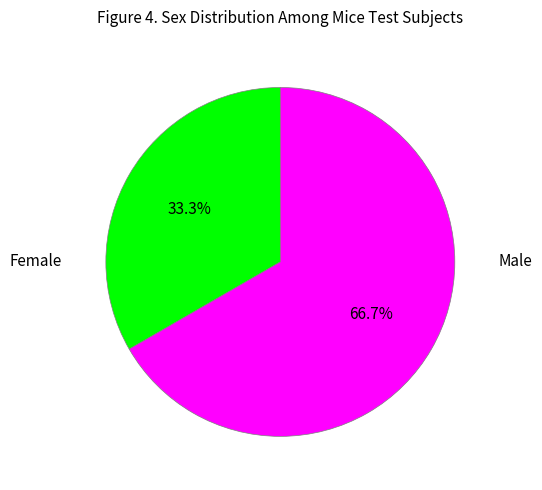

Count the number of slices in the pie.

2